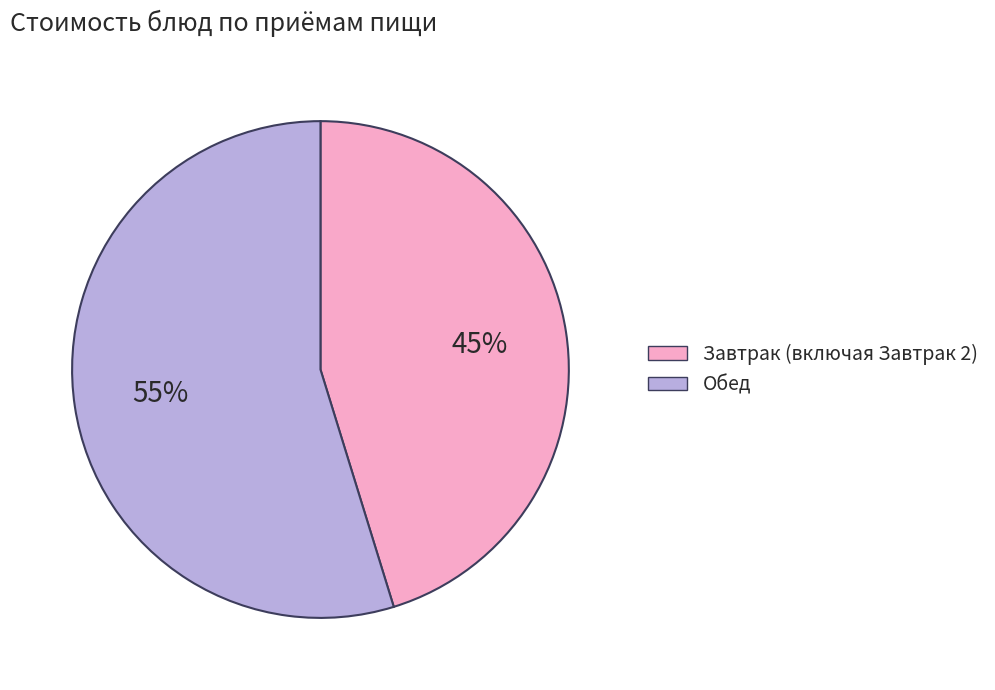

To the nearest percent, what is the difference between the largest and smallest slice percentages?

10%